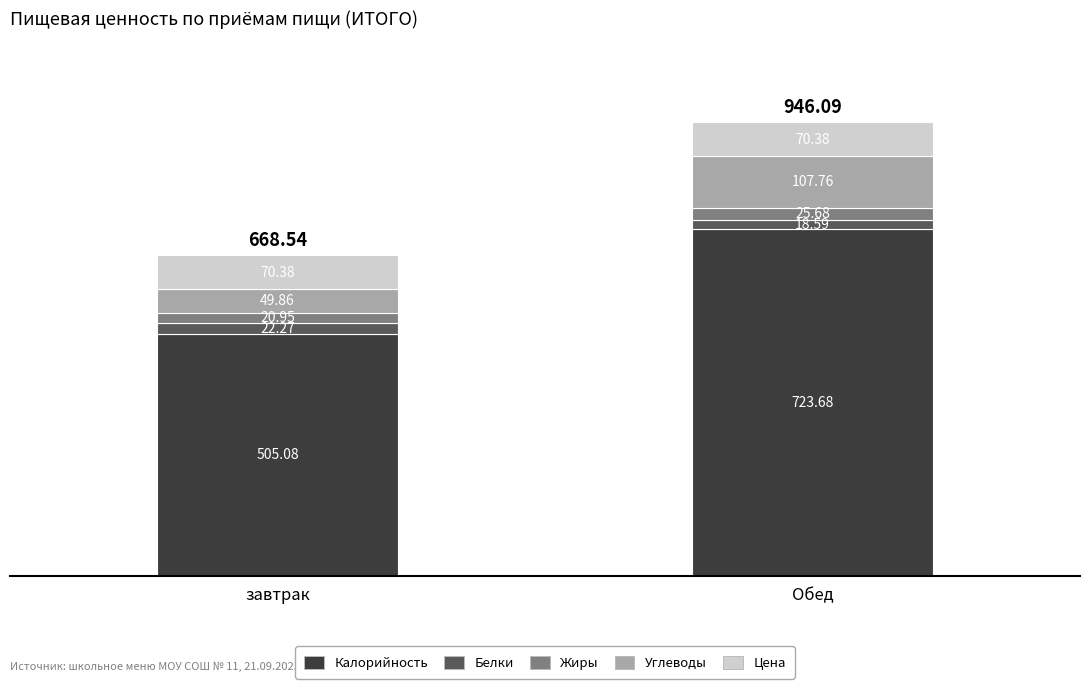

What is the total value across all series at завтрак?

668.5